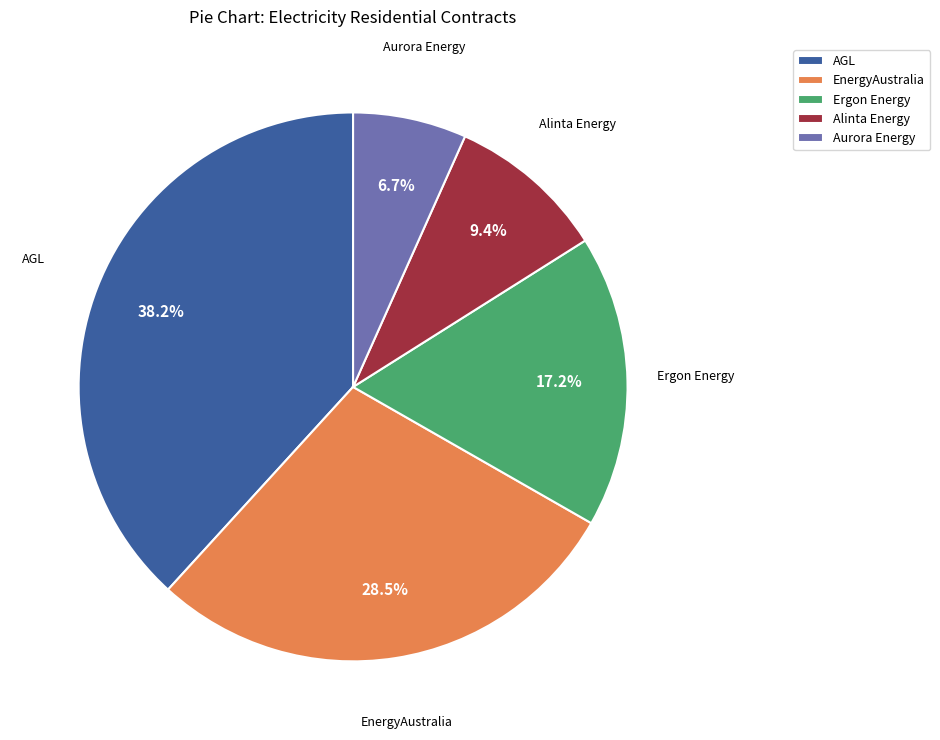

Rank the categories by value from lowest to highest.

Aurora Energy, Alinta Energy, Ergon Energy, EnergyAustralia, AGL